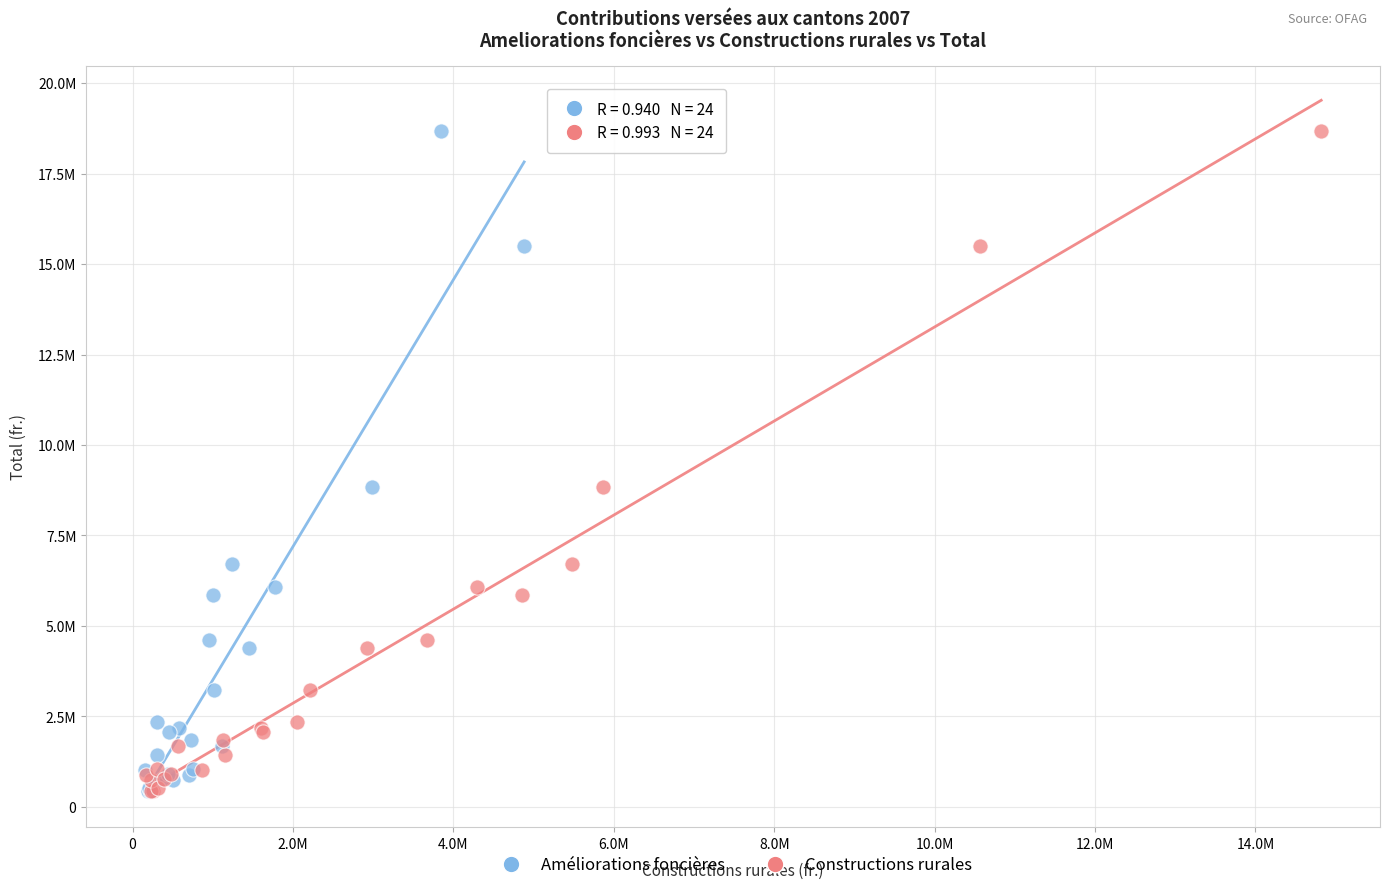

What are all the series names shown in the legend?

Améliorations foncières, Constructions rurales